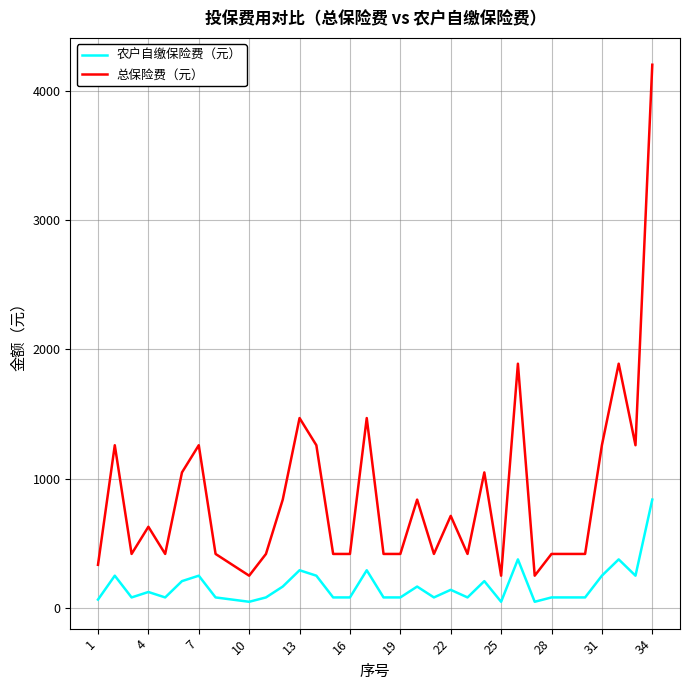

True or false: 总保险费（元） and 农户自缴保险费（元） cross at least once.

False